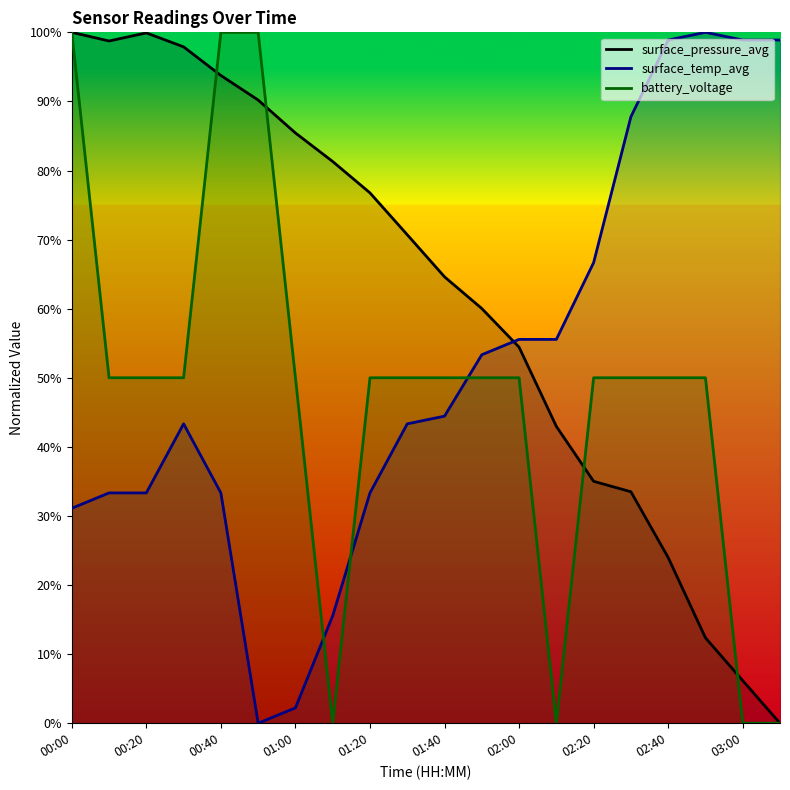

Which series has the largest total across all categories?

surface_pressure_avg